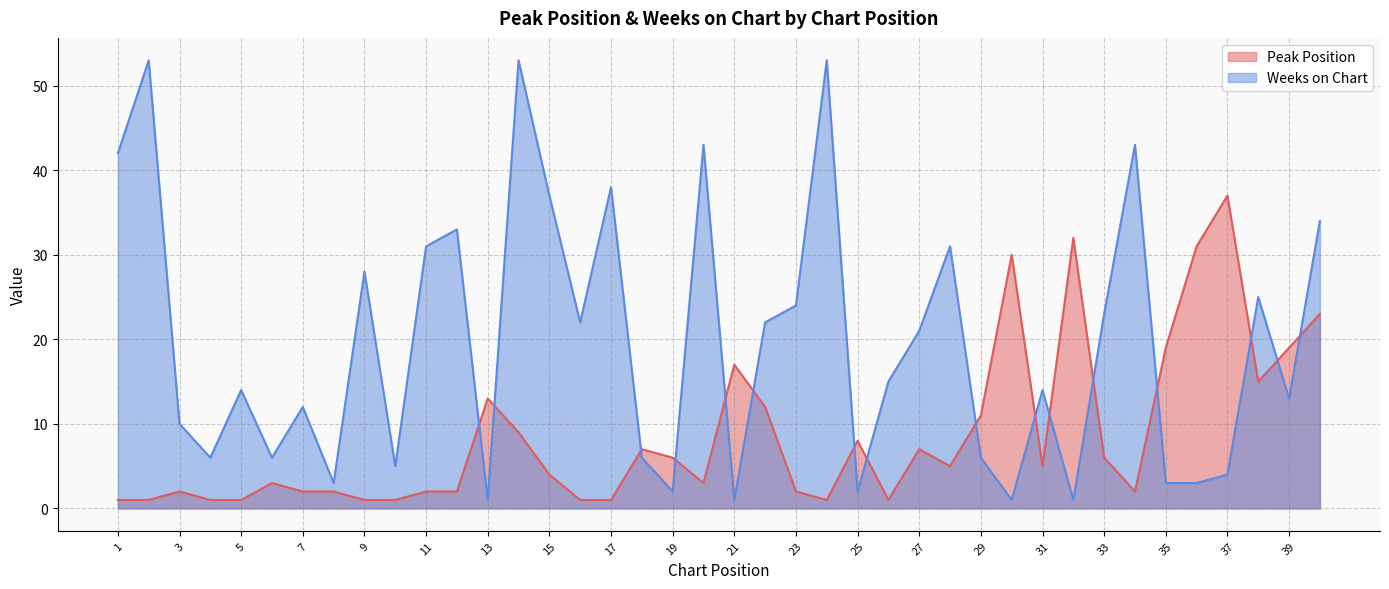

What are all the series names shown in the legend?

Peak Position, Weeks on Chart